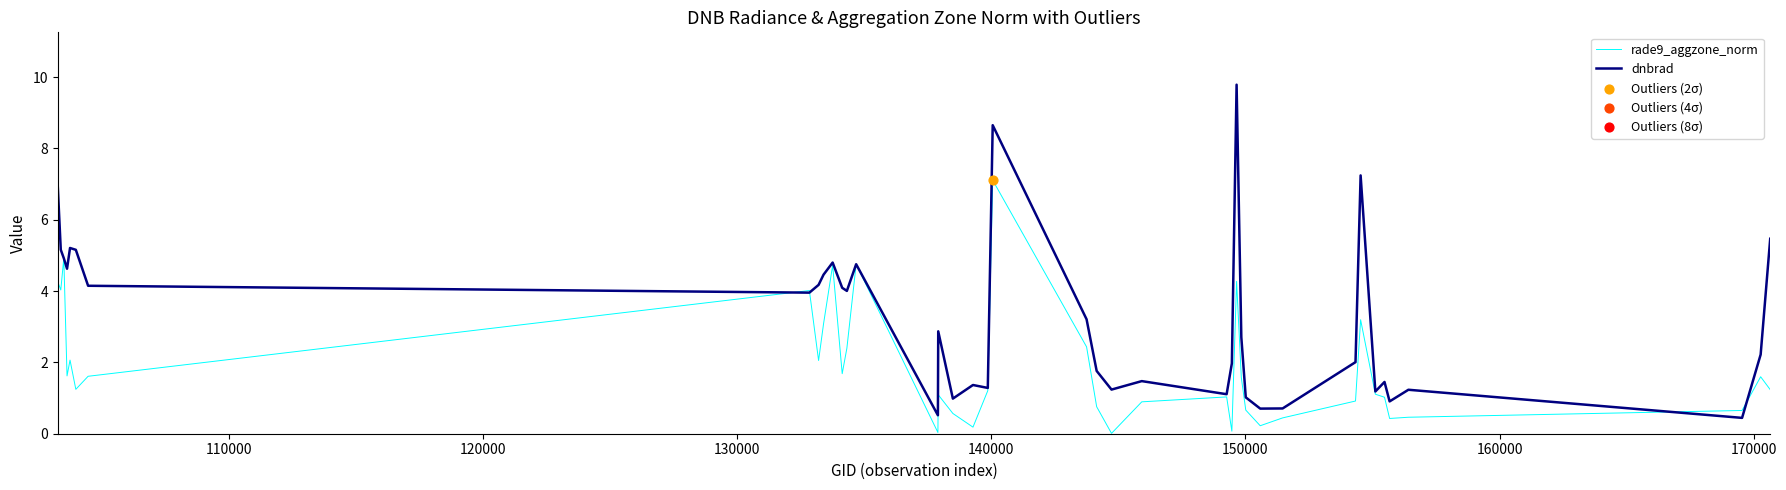

Which series has the largest total across all categories?

dnbrad